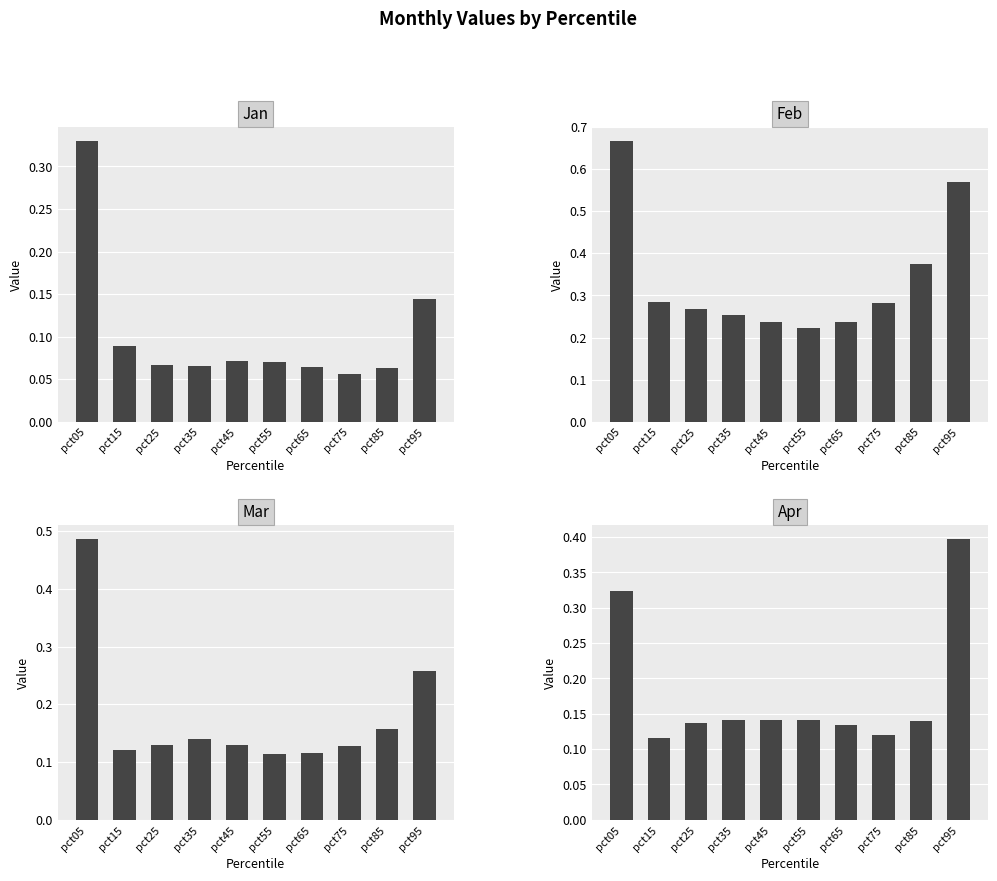

How many bars are there in total?

40